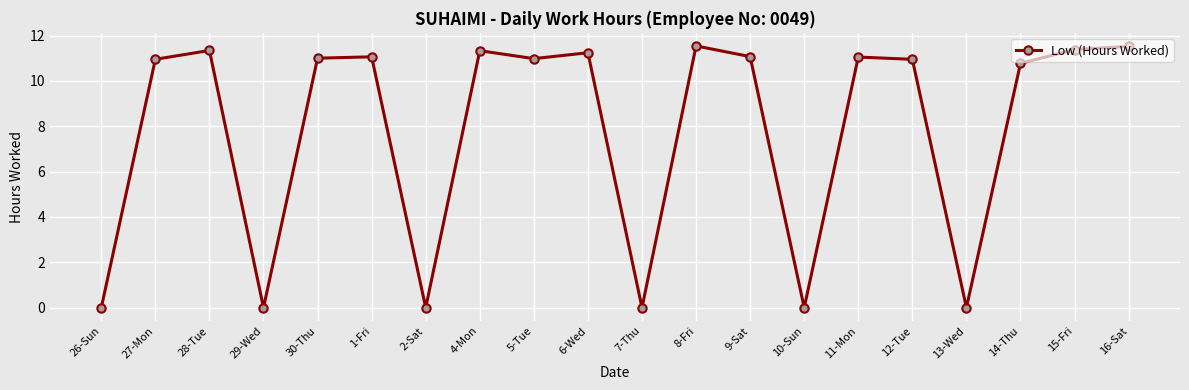

At which category does the data reach its first local valley?

29-Wed